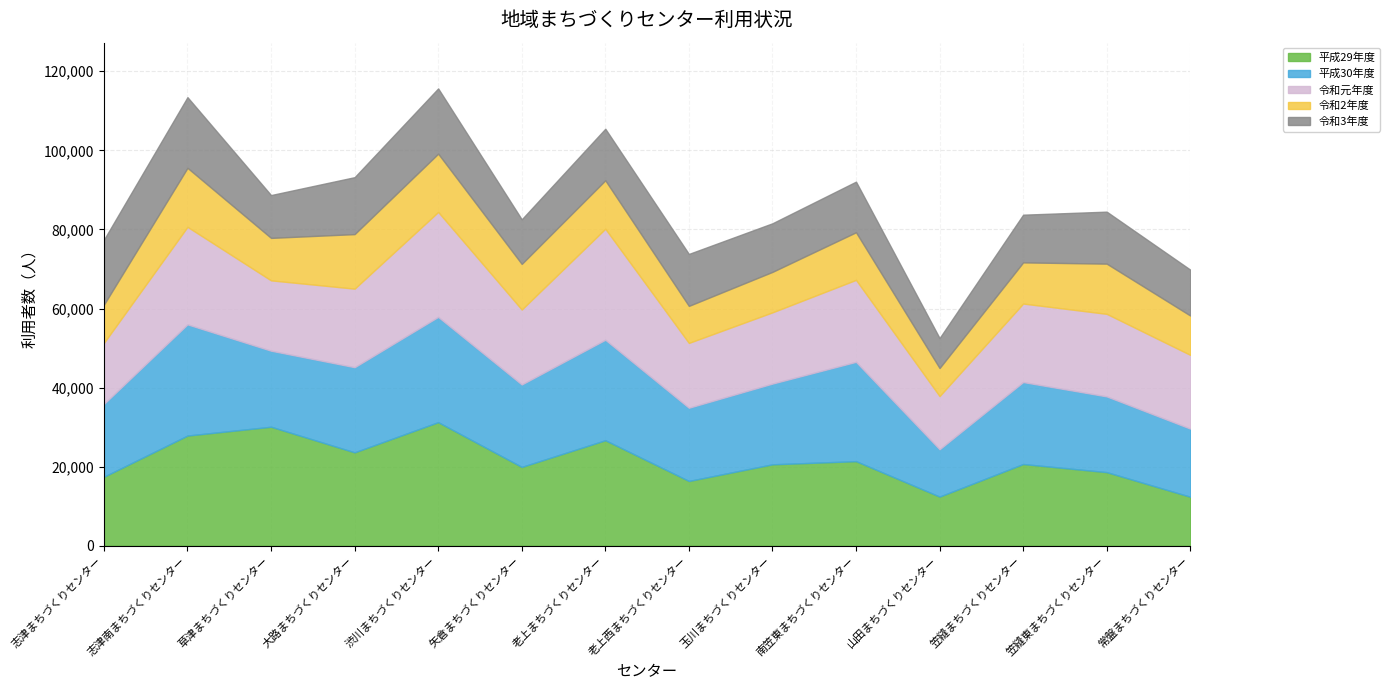

Rank the series by their maximum value, from highest to lowest.

平成29年度, 平成30年度, 令和元年度, 令和3年度, 令和2年度